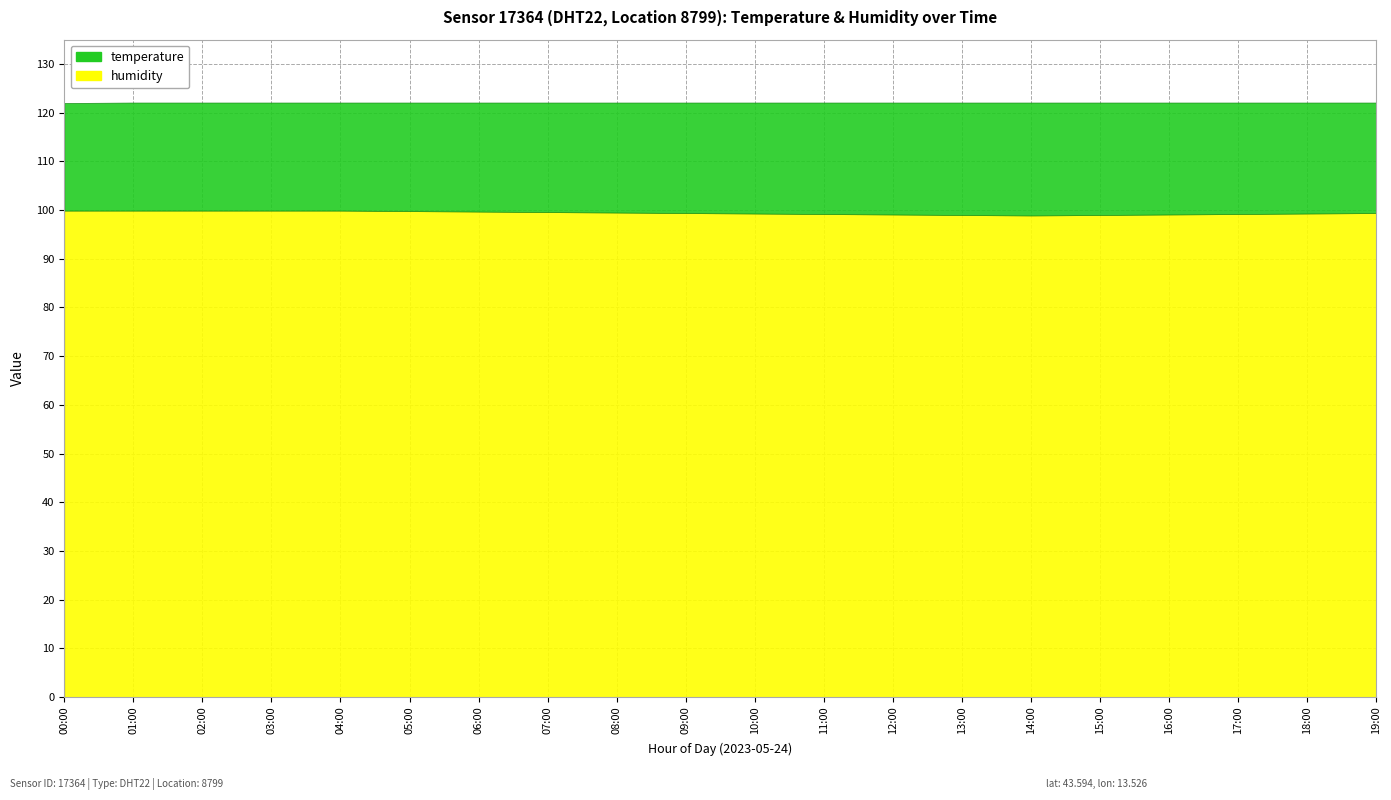

Which series has the largest range (max minus min)?

temperature